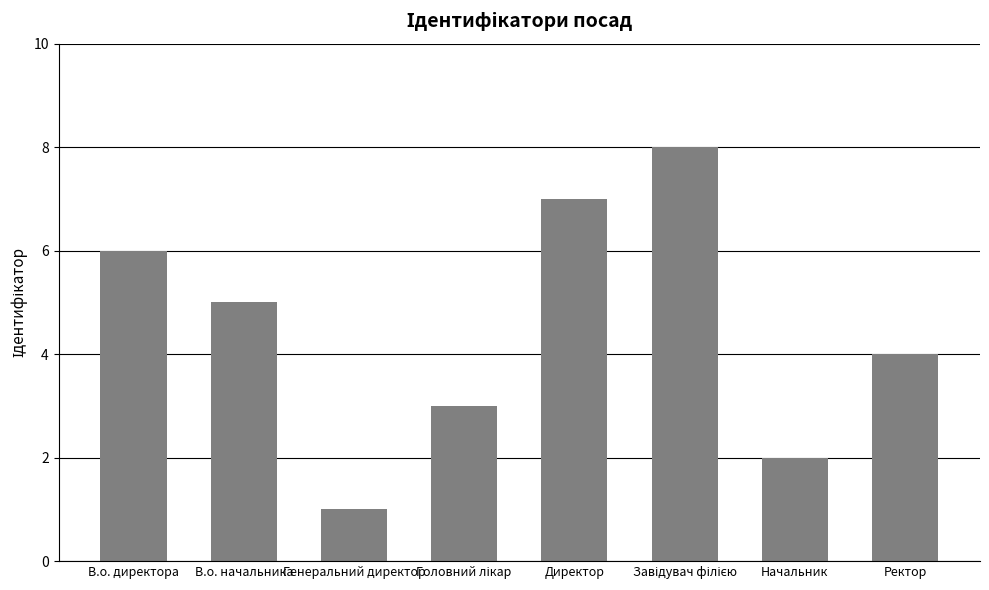

Which category has the lowest value across all series?

Генеральний директор